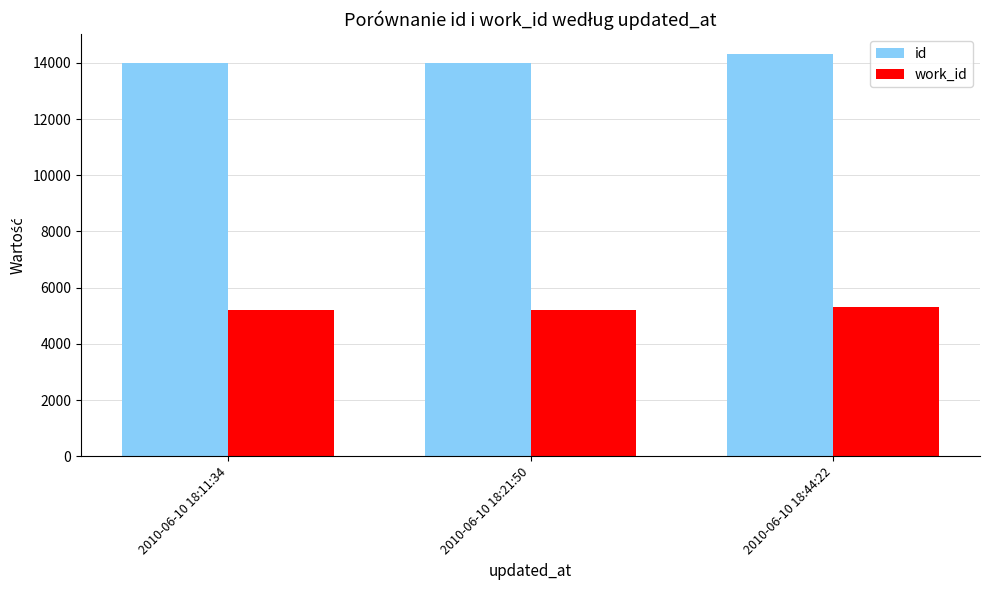

What is the highest value of the id series?

14302